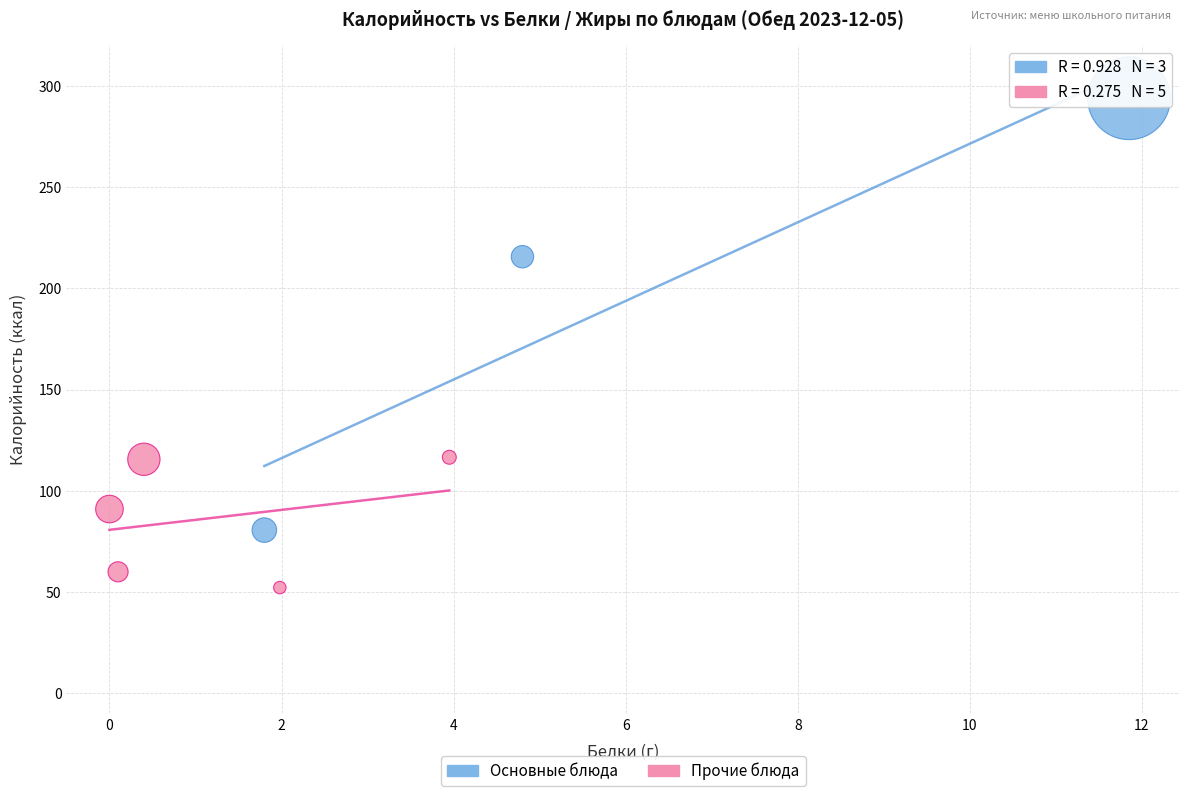

Which series contains the lowest Y value?

Прочие блюда